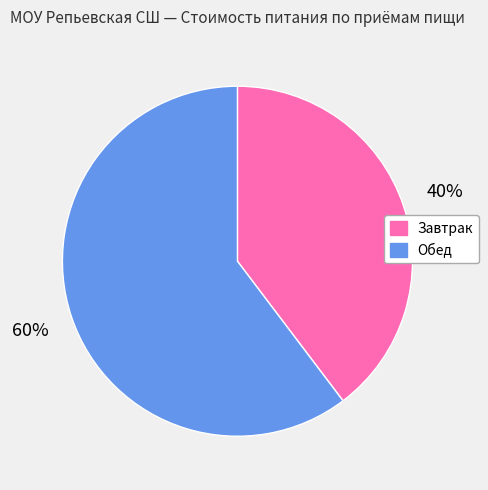

The Завтрак slice represents 31% of the pie. True or false?

False